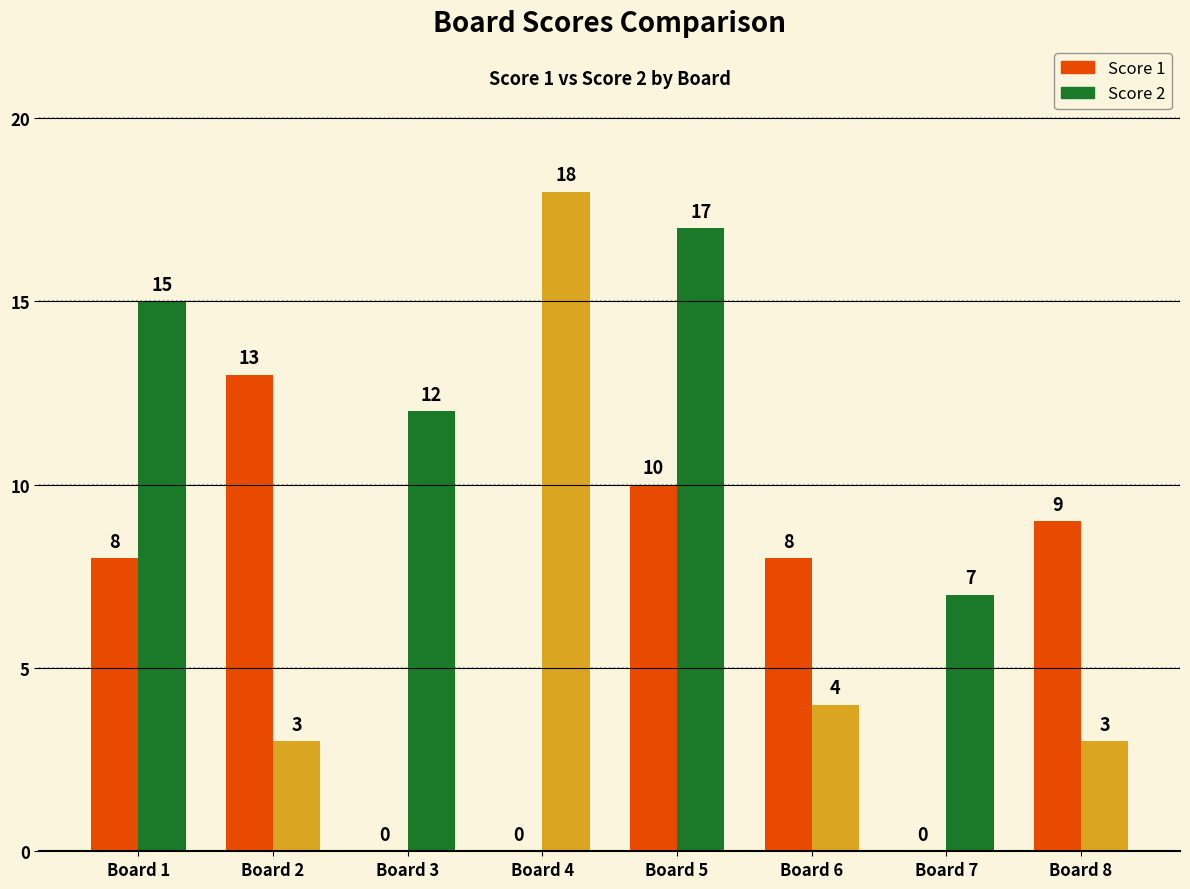

Where does the Score 1 series first go above 8?

Board 2